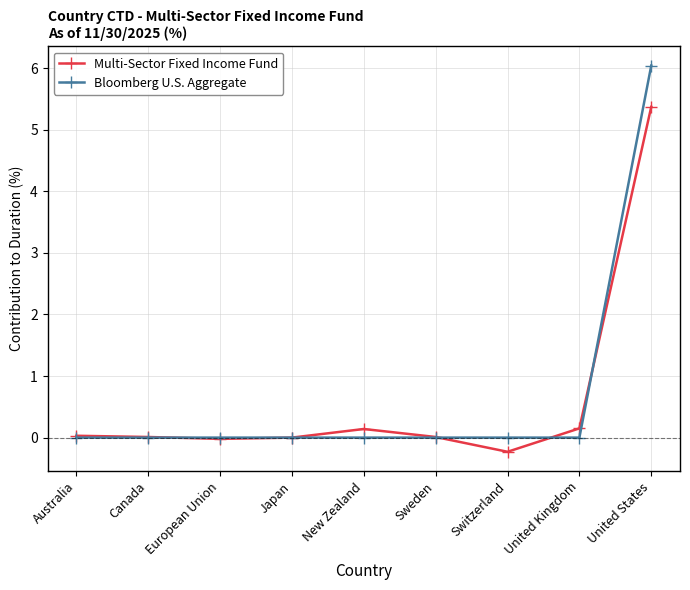

At which category is the sum across all series the highest?

United States